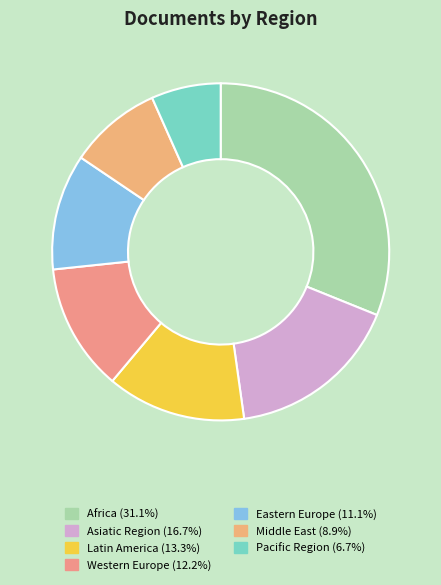

Does Western Europe represent more than half of the total?

No